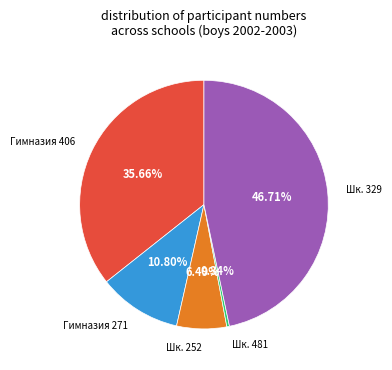

To the nearest percent, what is the difference between the largest and smallest slice percentages?

46%